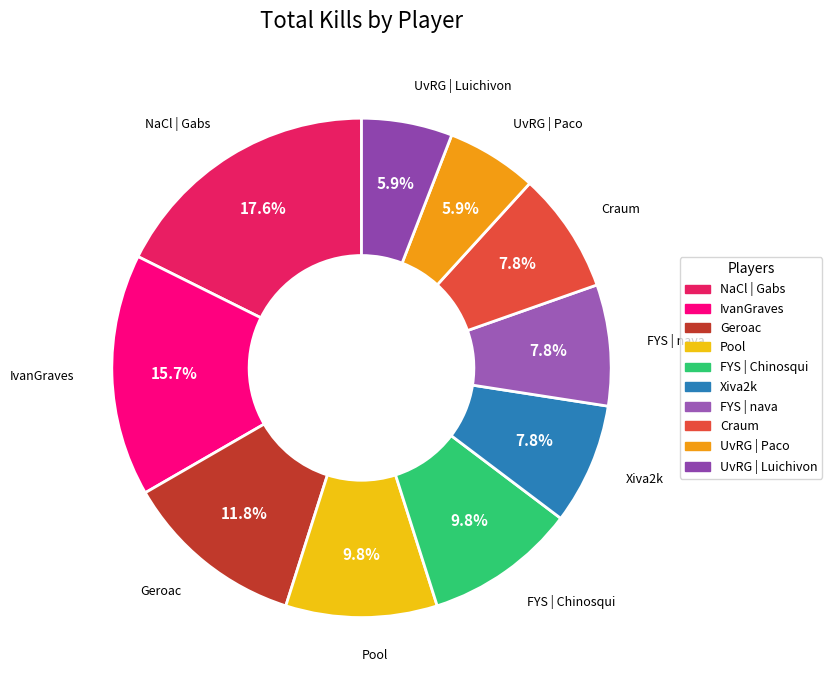

To the nearest percent, what is the difference between the largest and smallest slice percentages?

12%